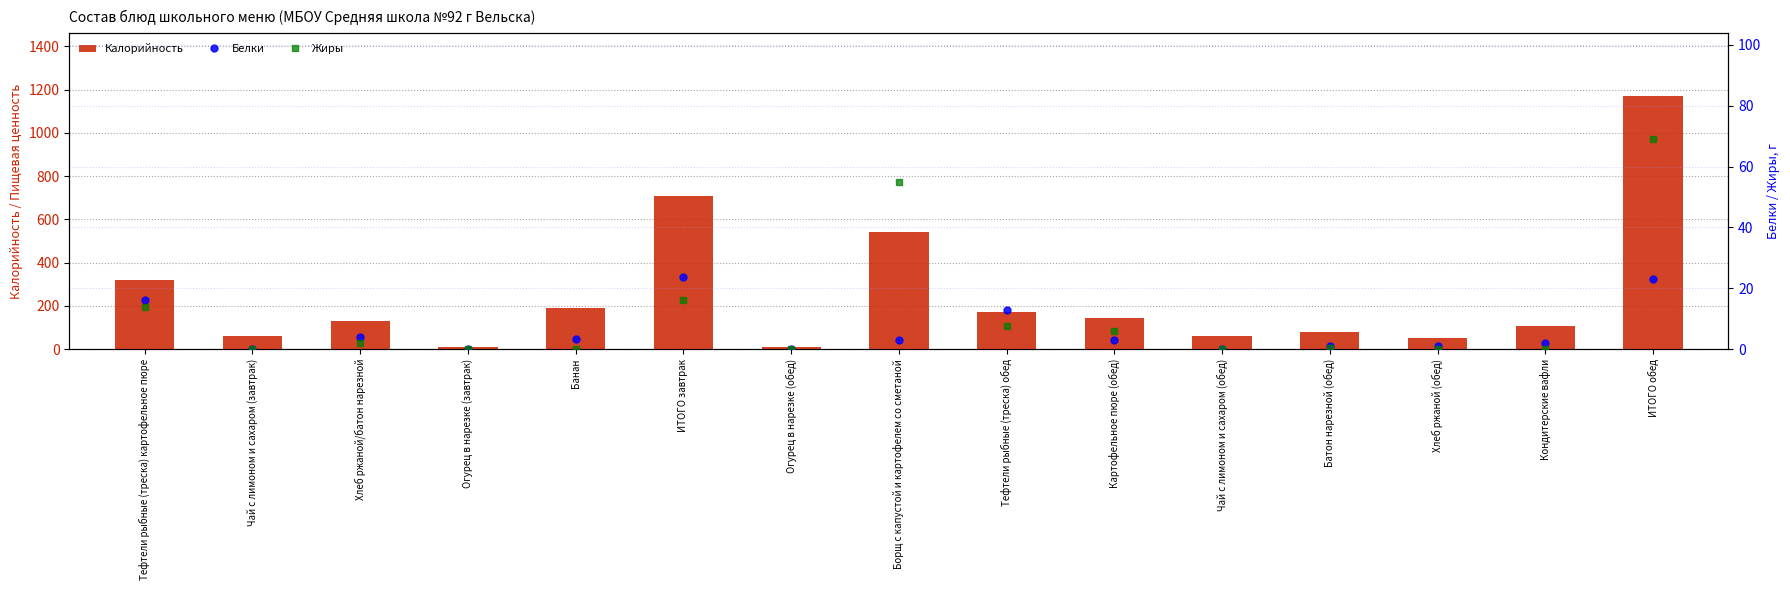

Does the chart contain any negative values?

No